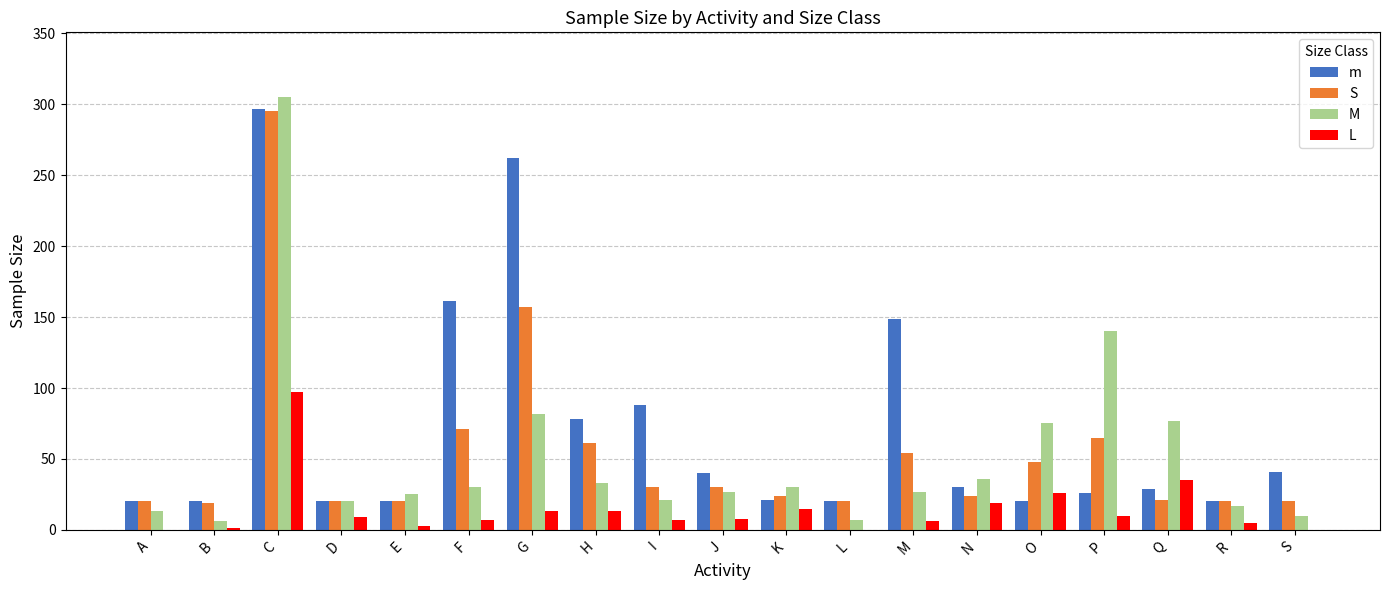

True or false: S has a value of 44 at J.

False